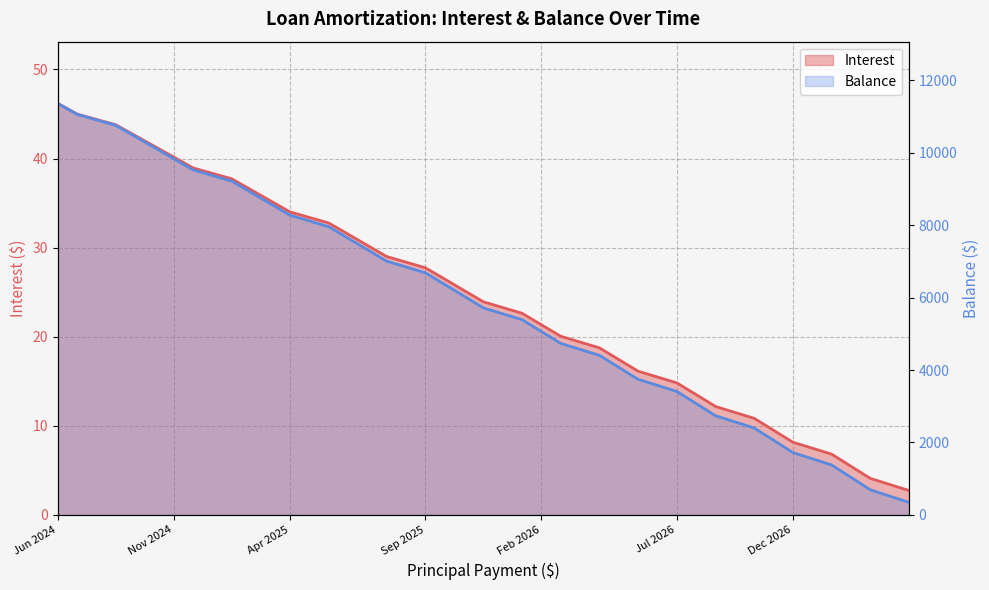

Rank the categories by Interest value from lowest to highest.

Apr 2027, Mar 2027, Feb 2027, Jan 2027, Dec 2026, Nov 2026, Oct 2026, Sep 2026, Aug 2026, Jul 2026, Jun 2026, May 2026, Apr 2026, Mar 2026, Feb 2026, Jan 2026, Dec 2025, Nov 2025, Oct 2025, Sep 2025, Aug 2025, Jul 2025, Jun 2025, May 2025, Apr 2025, Mar 2025, Feb 2025, Jan 2025, Dec 2024, Nov 2024, Oct 2024, Sep 2024, Aug 2024, Jul 2024, Jun 2024